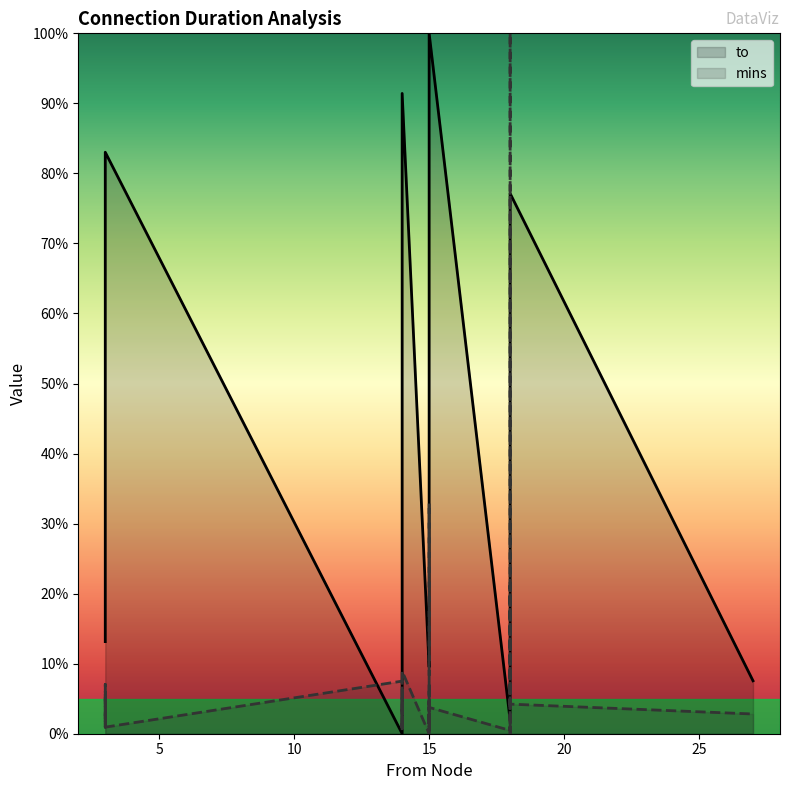

Is the value of mins at 22 greater than the value of to at 27?

No